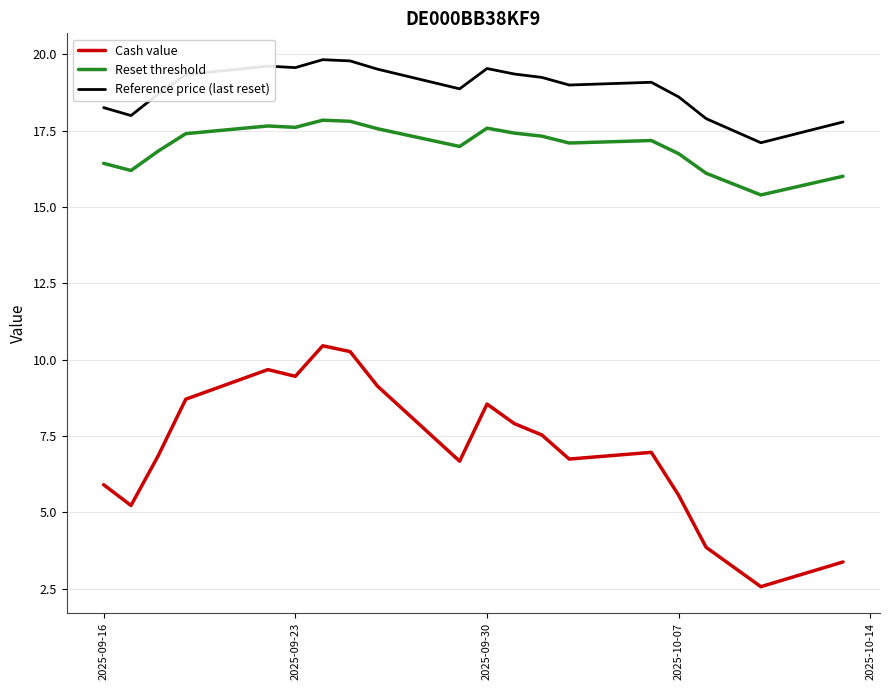

What is the difference between the maximum and minimum values in the Cash value series?

7.9